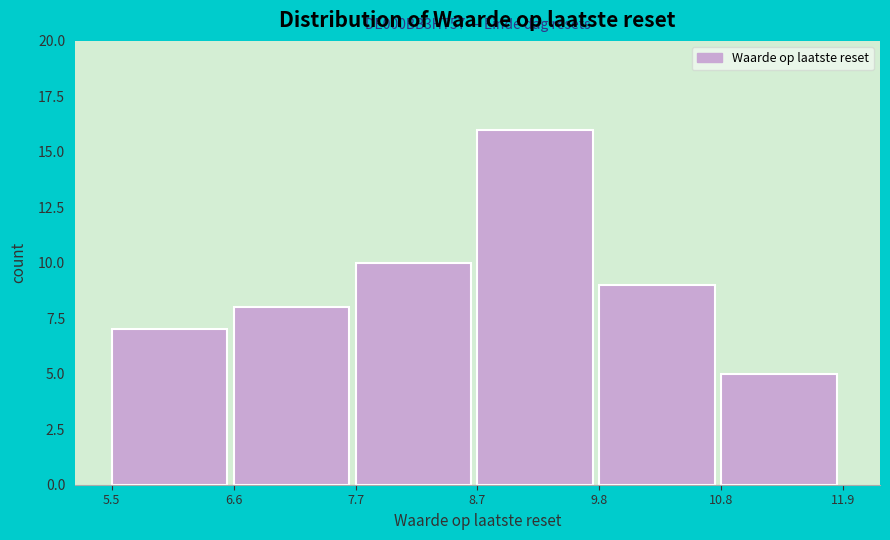

Over which range of the x-axis is the bar tallest?

8.7 to 9.8